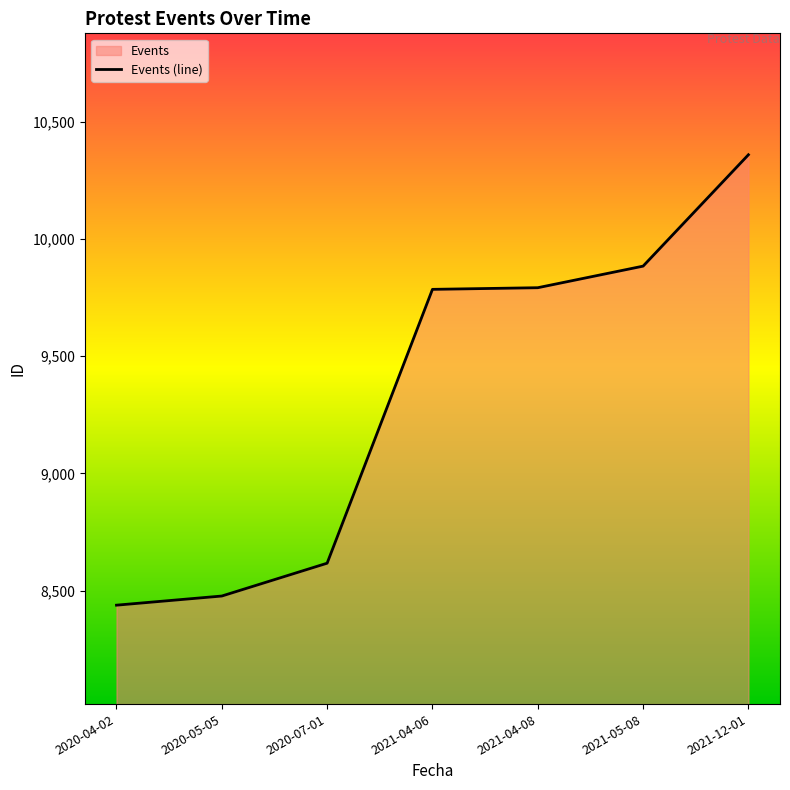

What is the change in value from 2021-04-06 to 2021-05-08?

+99